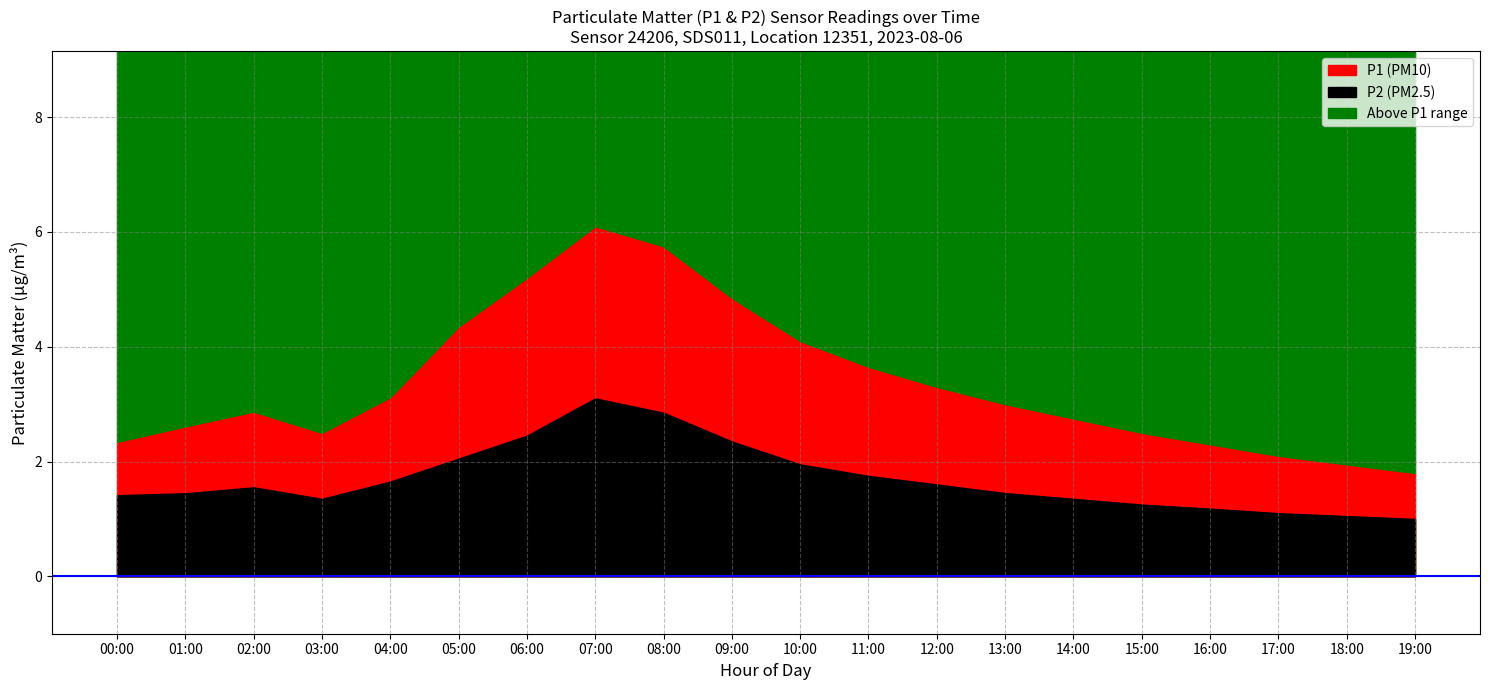

How many interior local peaks does the P1 series have?

2